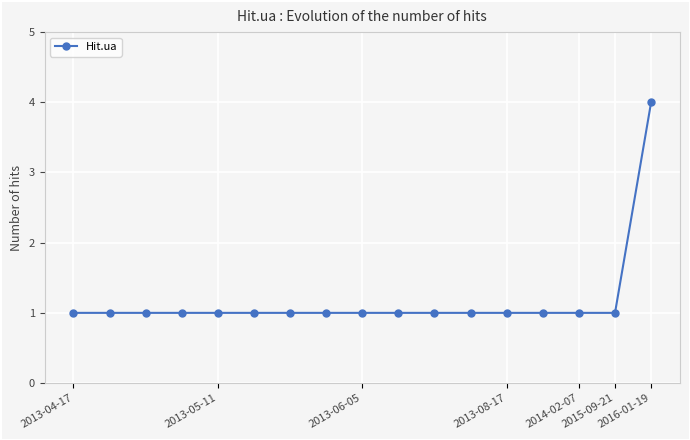

What is the sum of all values?

20